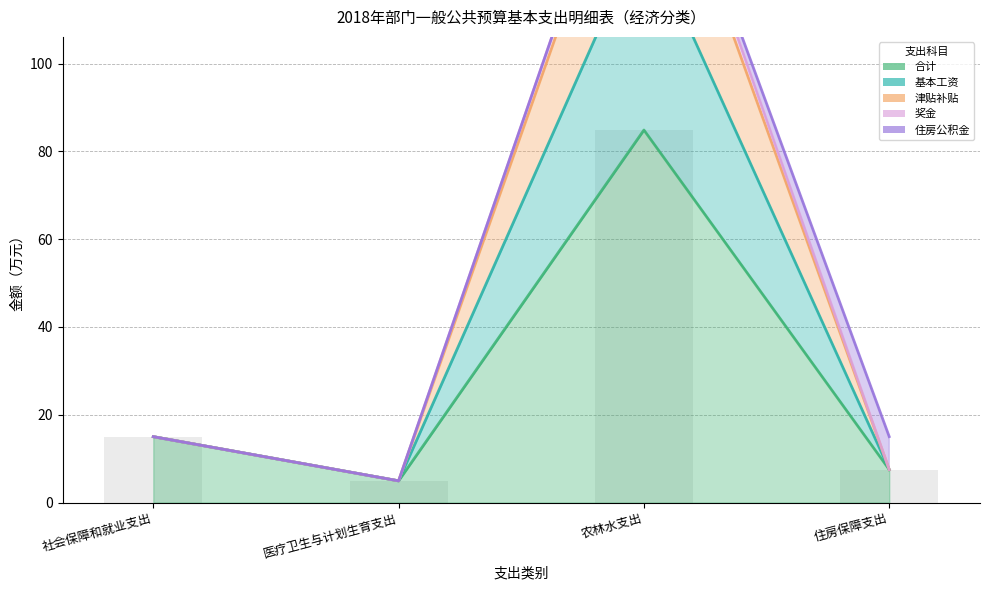

What is the difference between the 合计 values at 医疗卫生与计划生育支出 and 住房保障支出?

2.6